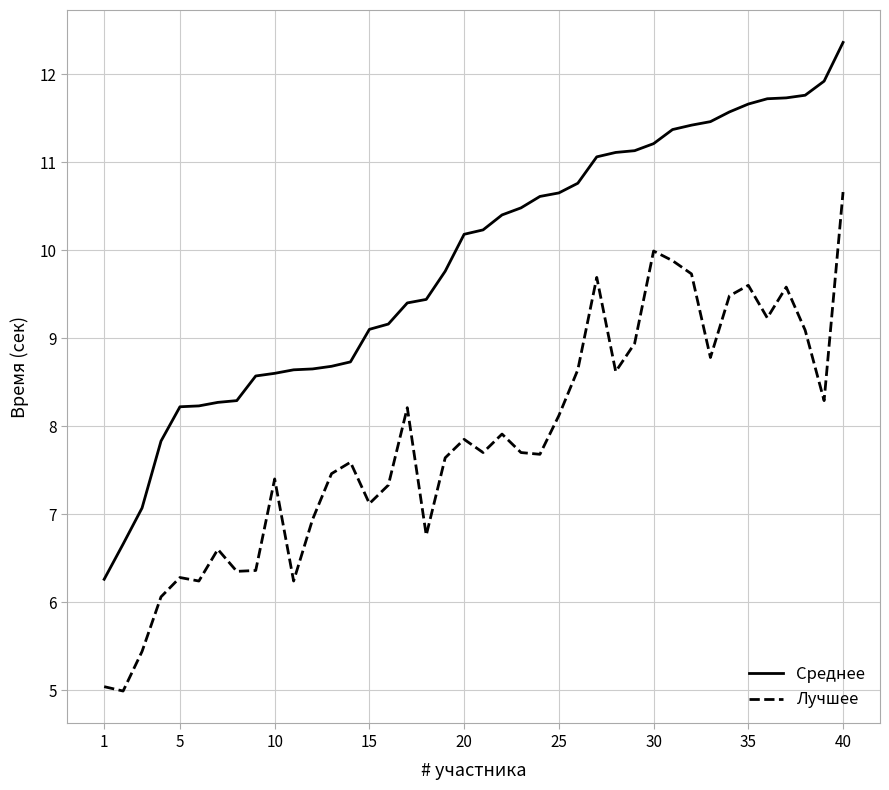

True or false: Лучшее and Среднее cross at least once.

False